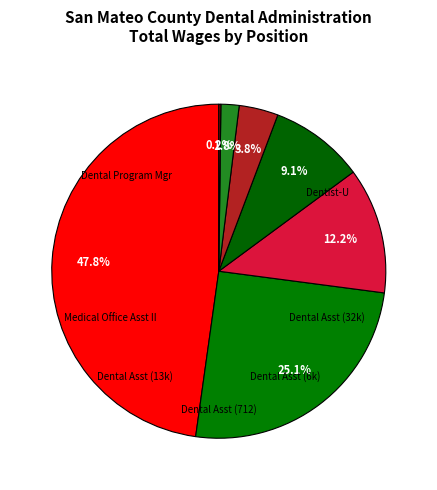

How many slices are in this pie chart?

7